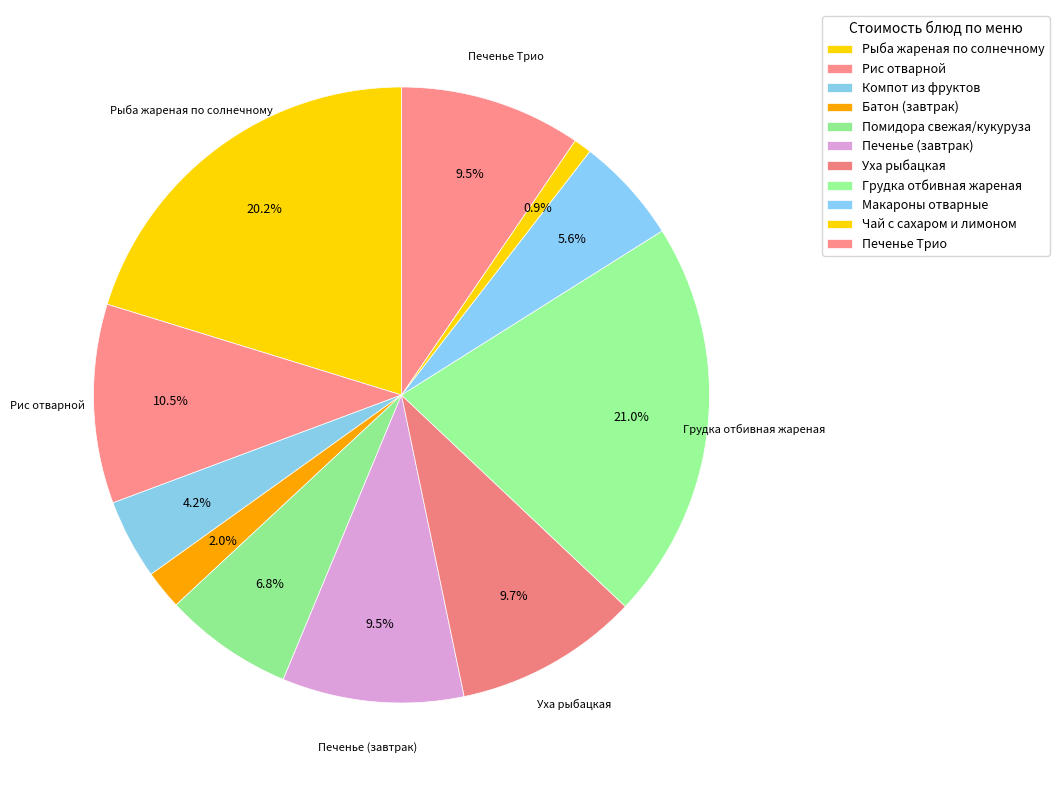

How many slices are in this pie chart?

11